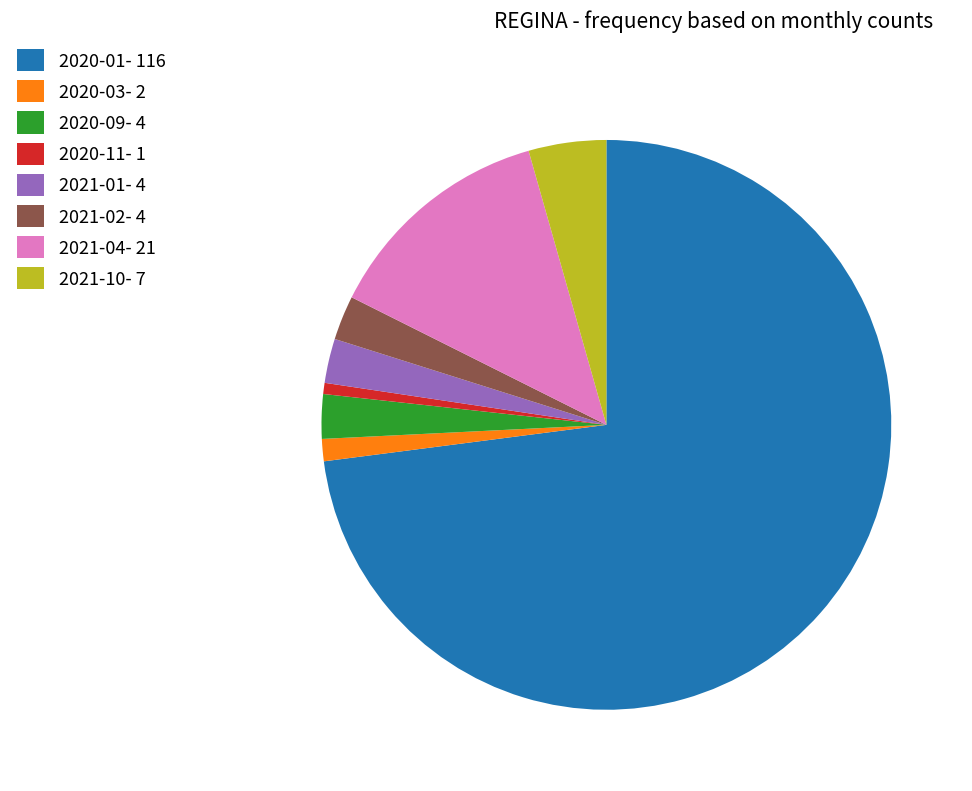

Between 2020-09 and 2021-10, which is larger?

2021-10